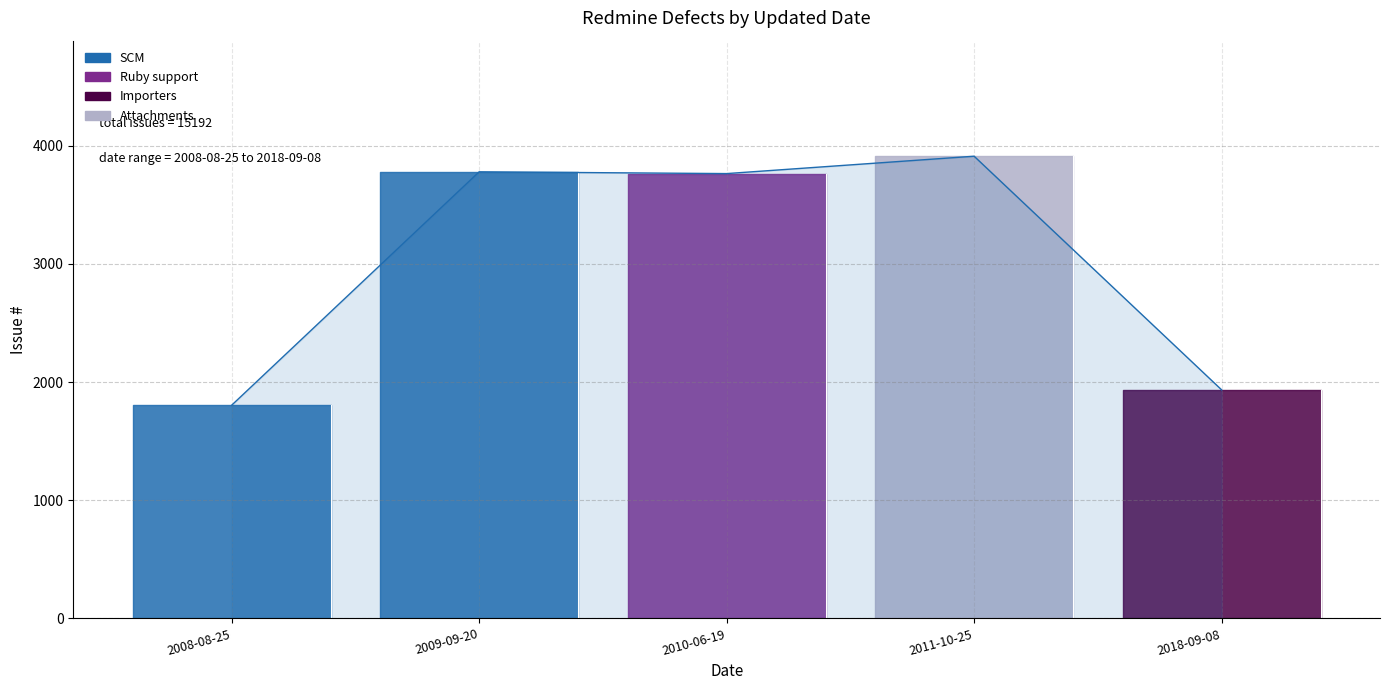

List the labels in order of value, largest first.

2011-10-25, 2009-09-20, 2010-06-19, 2018-09-08, 2008-08-25